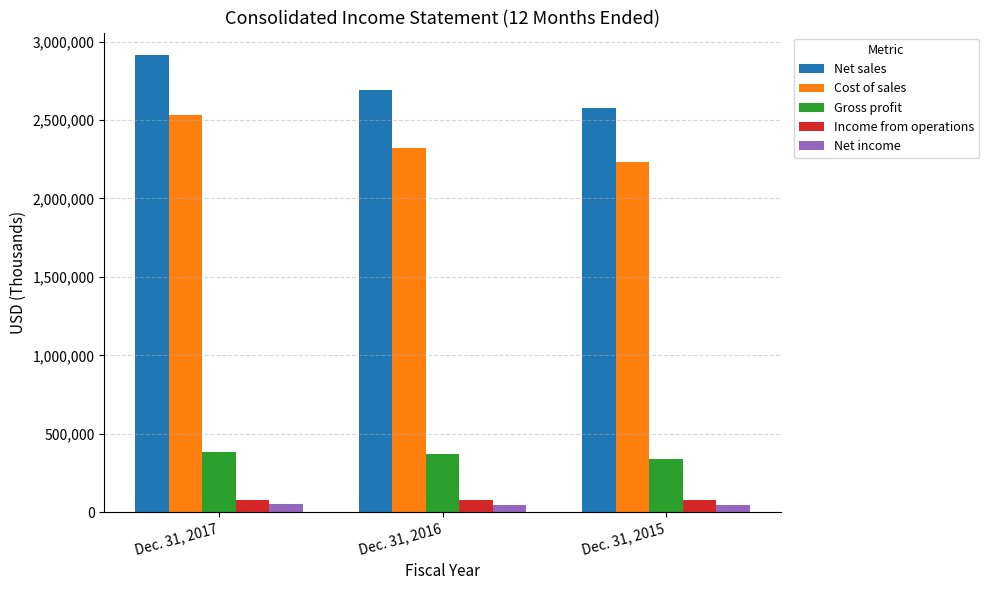

Which series has the widest spread of values?

Net sales